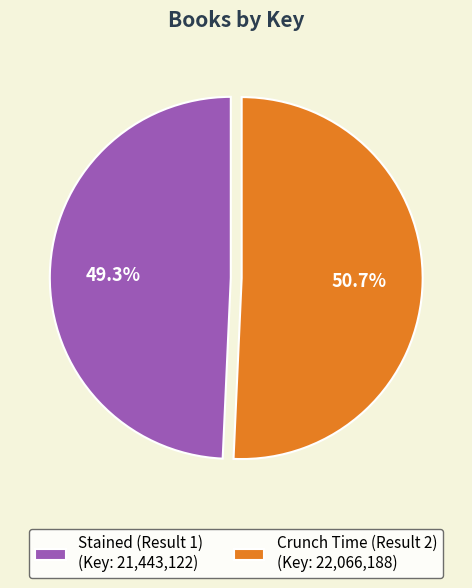

How many segments does this pie chart have?

2